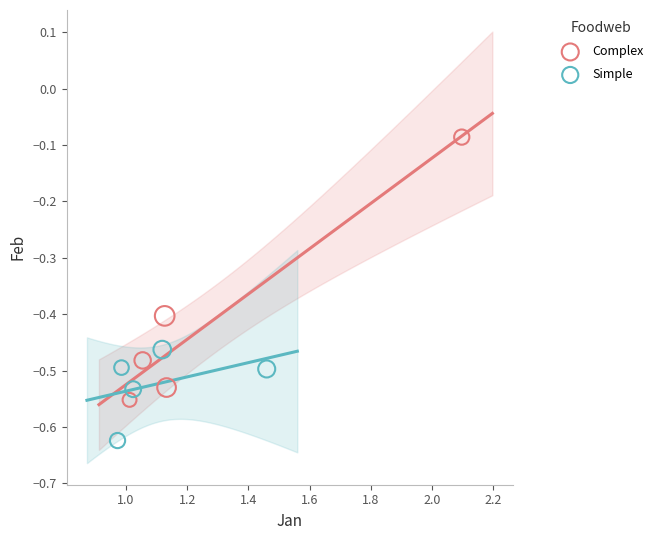

Which series has the widest spread of Y values?

Complex